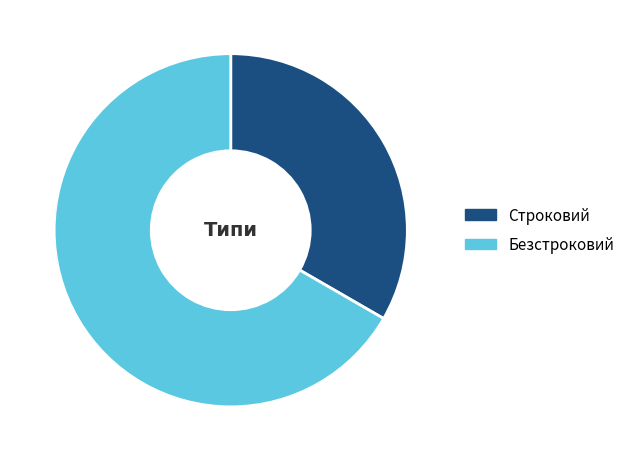

Combined, do Безстроковий and Строковий account for over 50%?

Yes